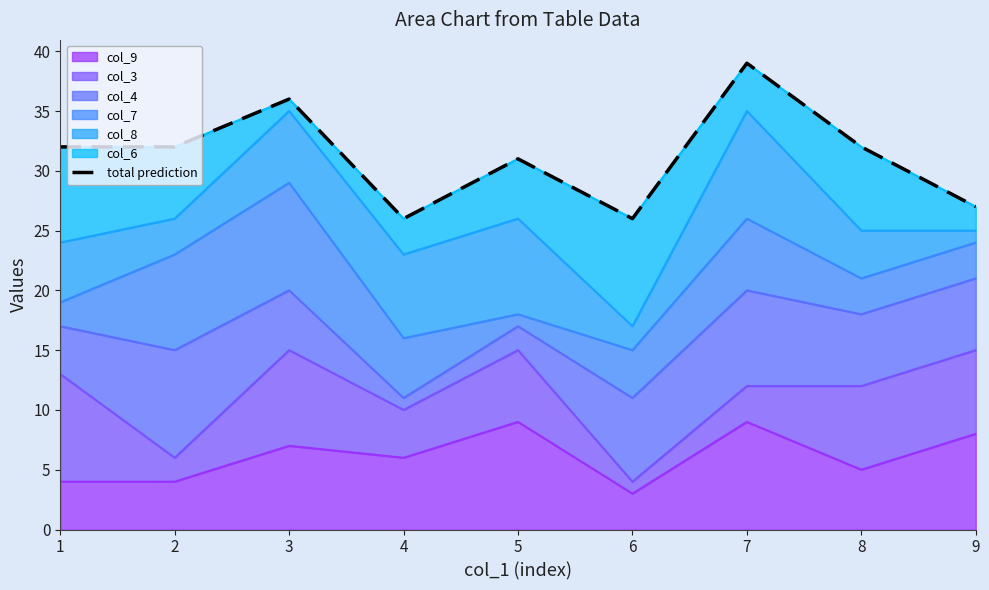

What is the greatest value displayed?

39